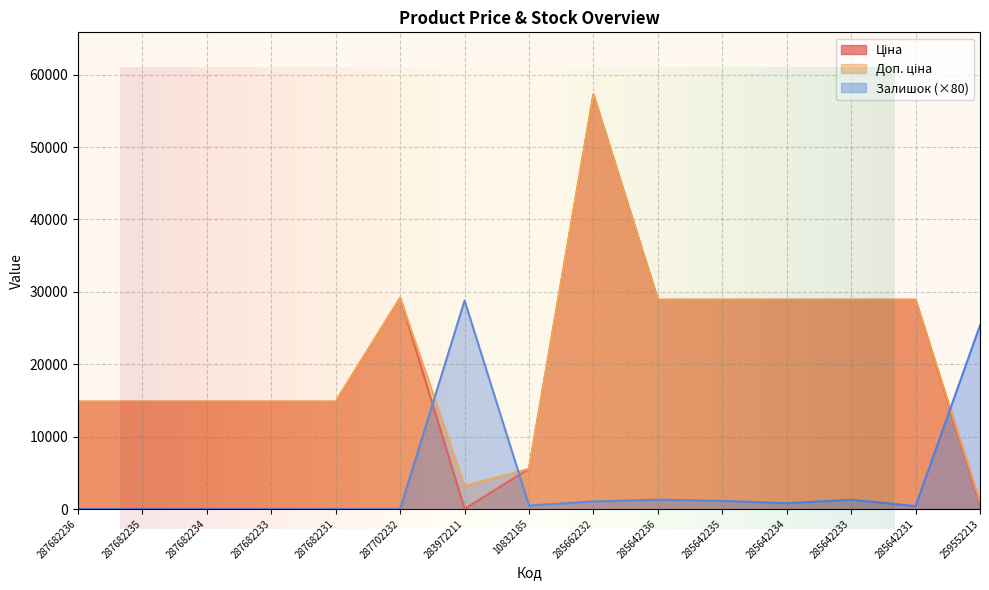

Count the number of categories in the chart.

15